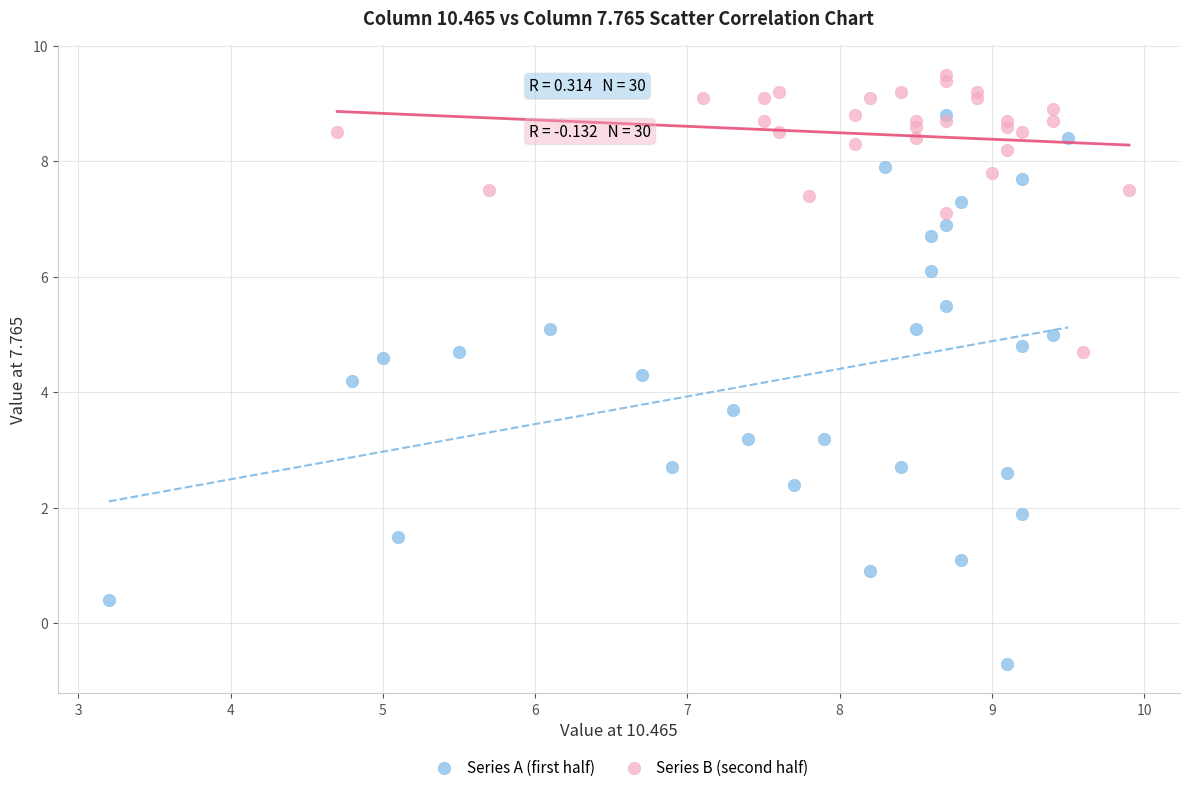

What are all the series names shown in the legend?

Series A (first half), Series B (second half)